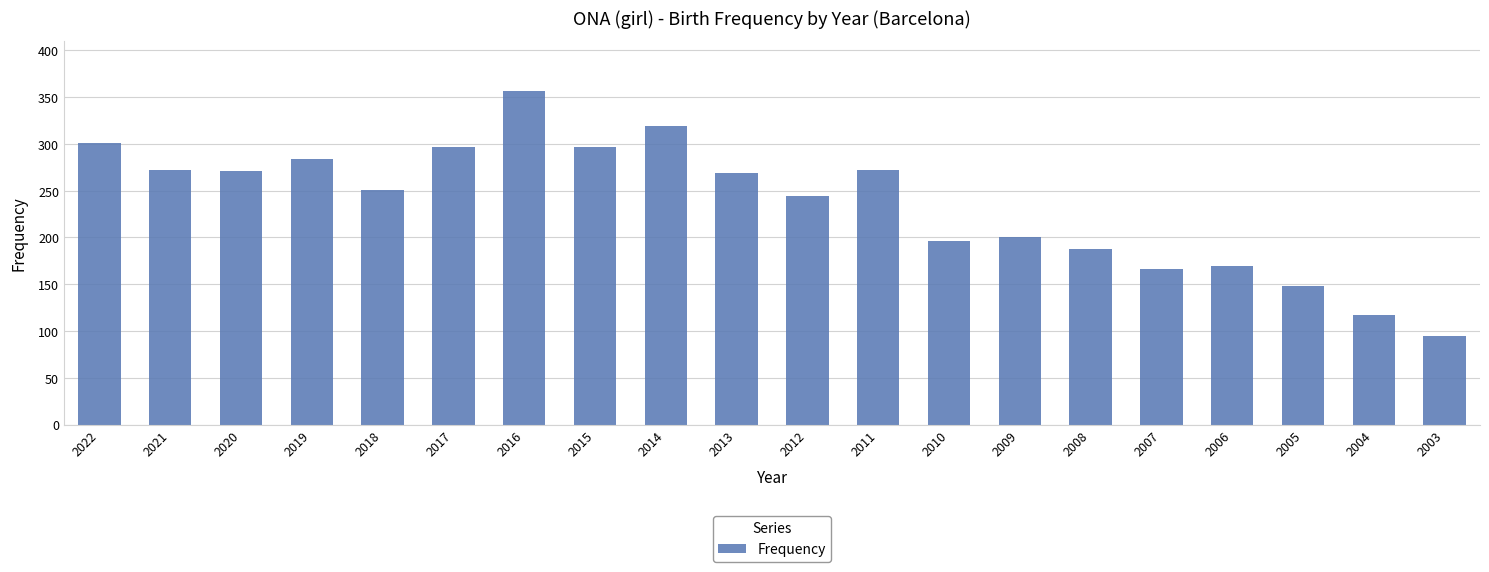

Where is the data nearest to the value 226?

2012